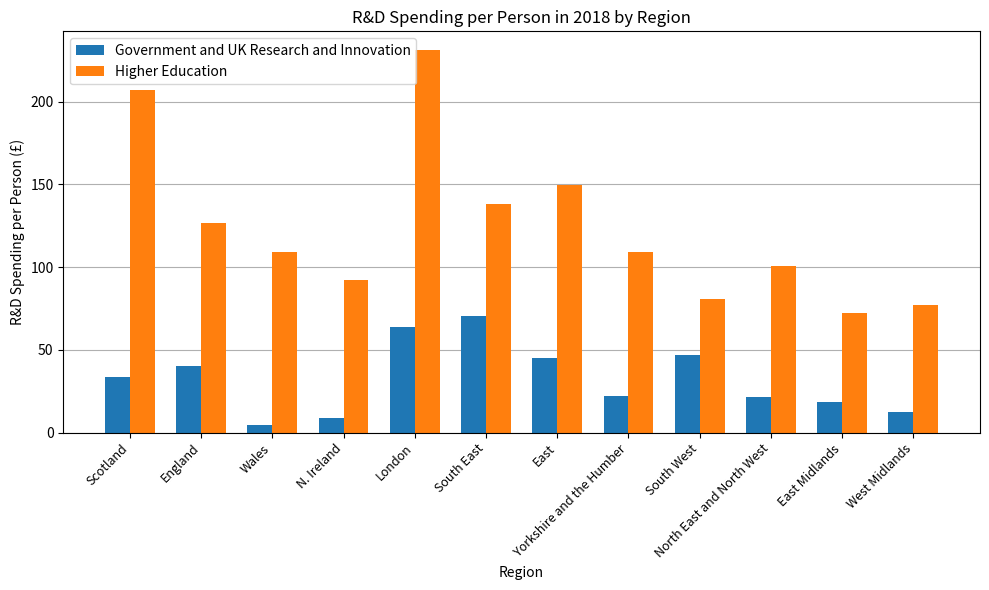

What is the sum of the Government and UK Research and Innovation values at East and Scotland?

78.3